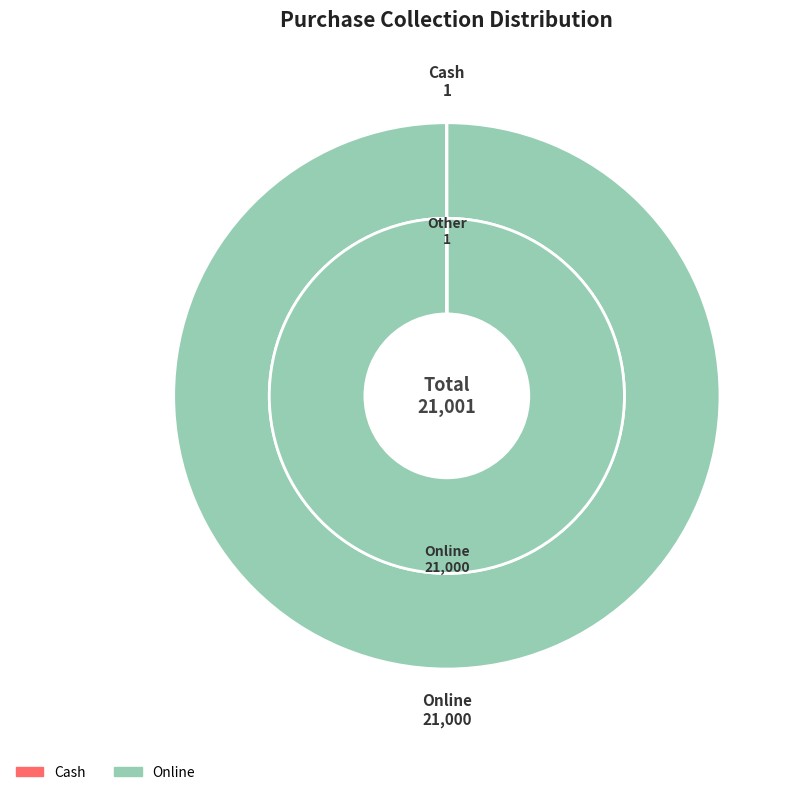

How many segments does this pie chart have?

4